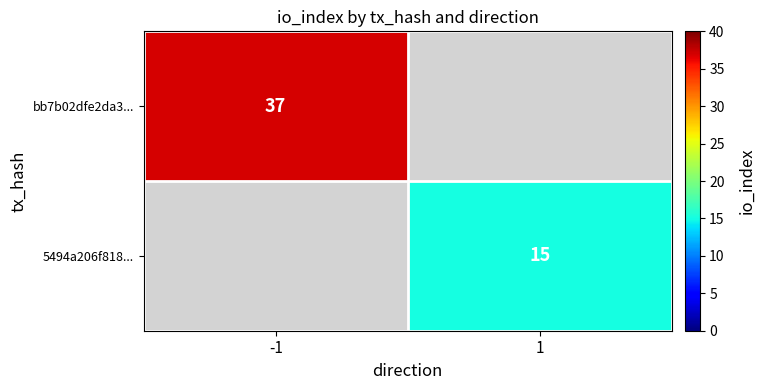

Is it true that bb7b02dfe2da3... equals 37 at -1?

True